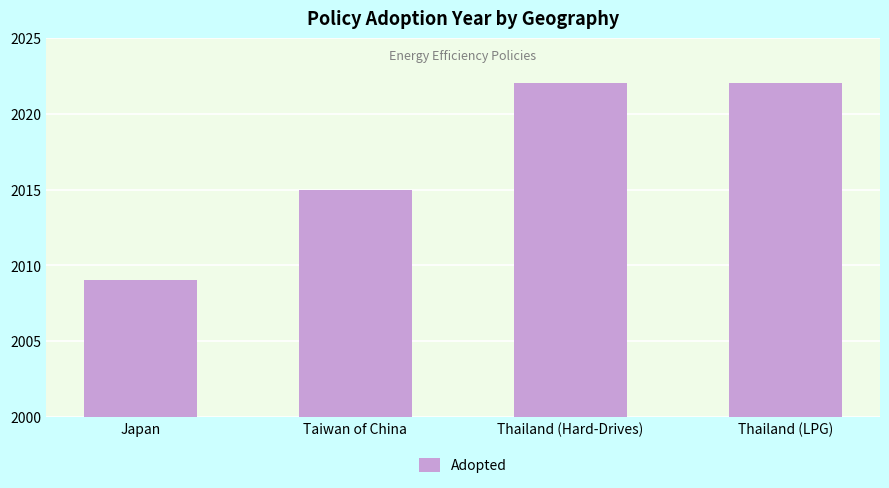

What is the change in value from Japan to Taiwan of China?

+6